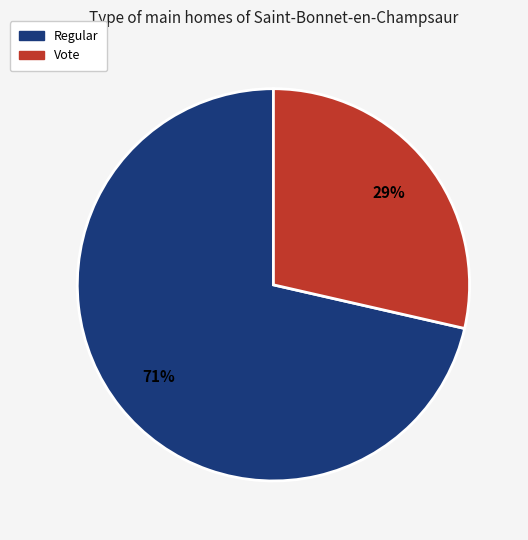

Rank the categories by value from highest to lowest.

Regular, Vote